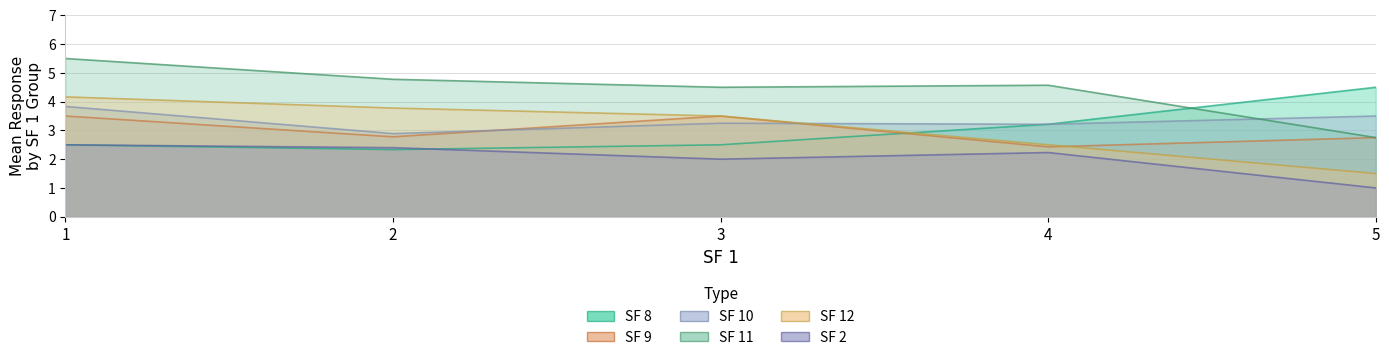

Does the chart display data point markers on the line(s)?

No